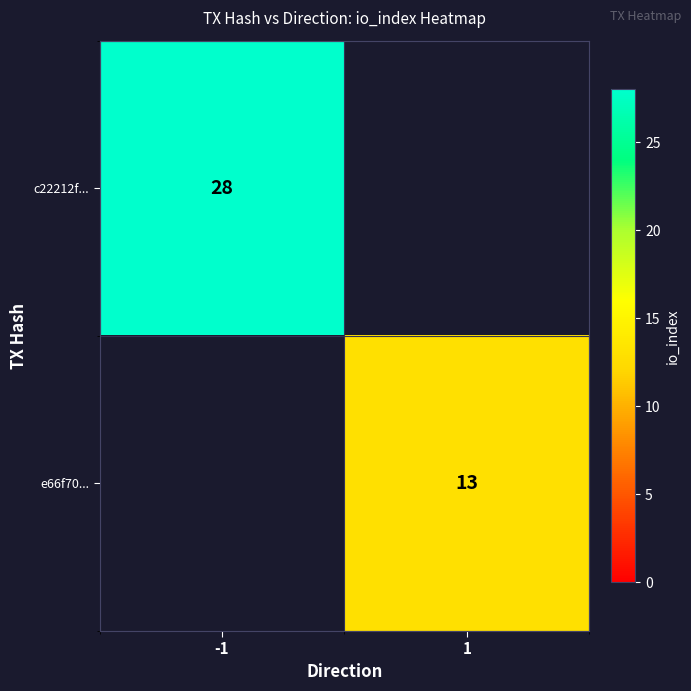

The value of c22212f... at -1 is 14. True or false?

False